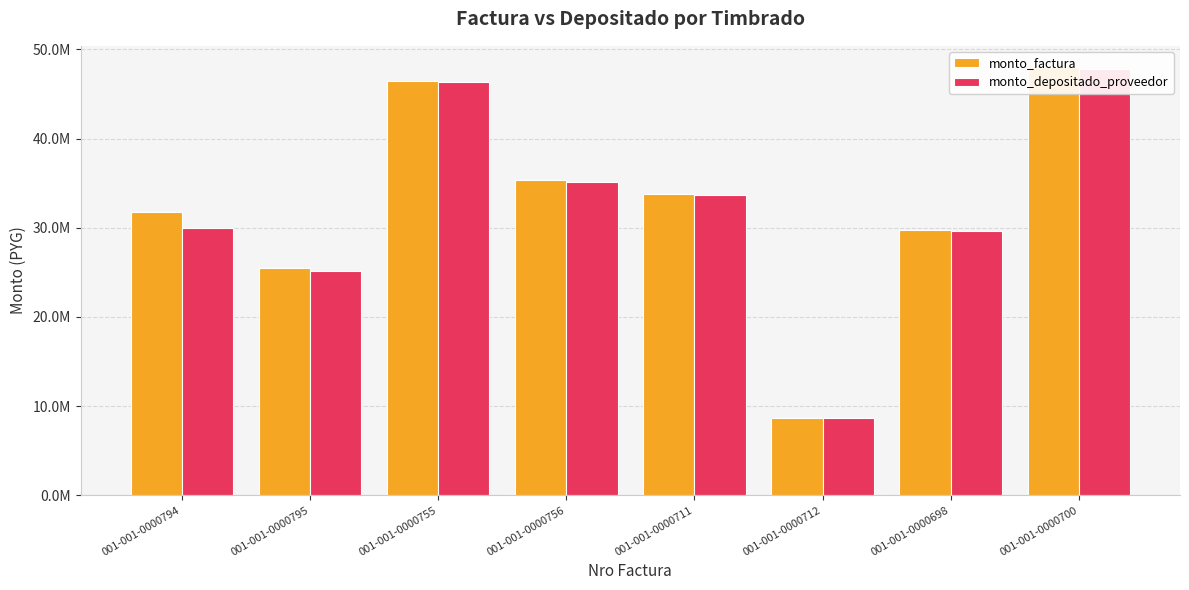

Between 001-001-0000755 and 001-001-0000711, which series saw the biggest shift?

monto_factura